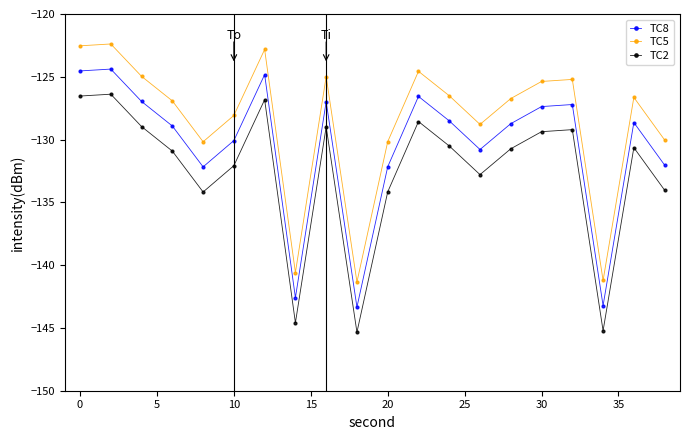

In TC5, how many points are lower than both neighbors (excluding endpoints)?

5